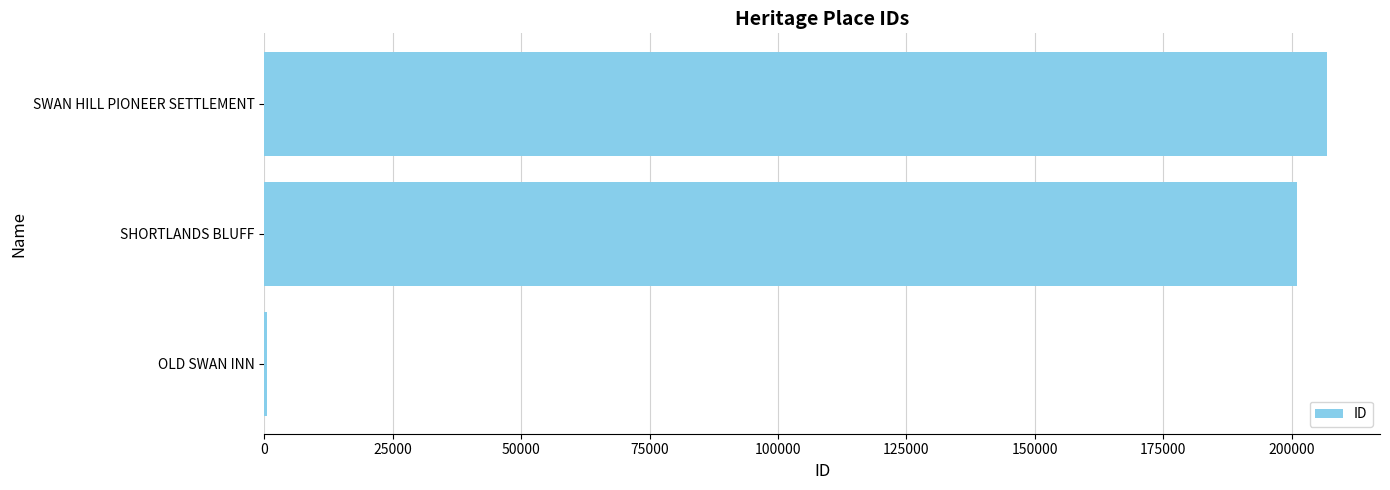

True or false: the data shows 280533 at SWAN HILL PIONEER SETTLEMENT.

False